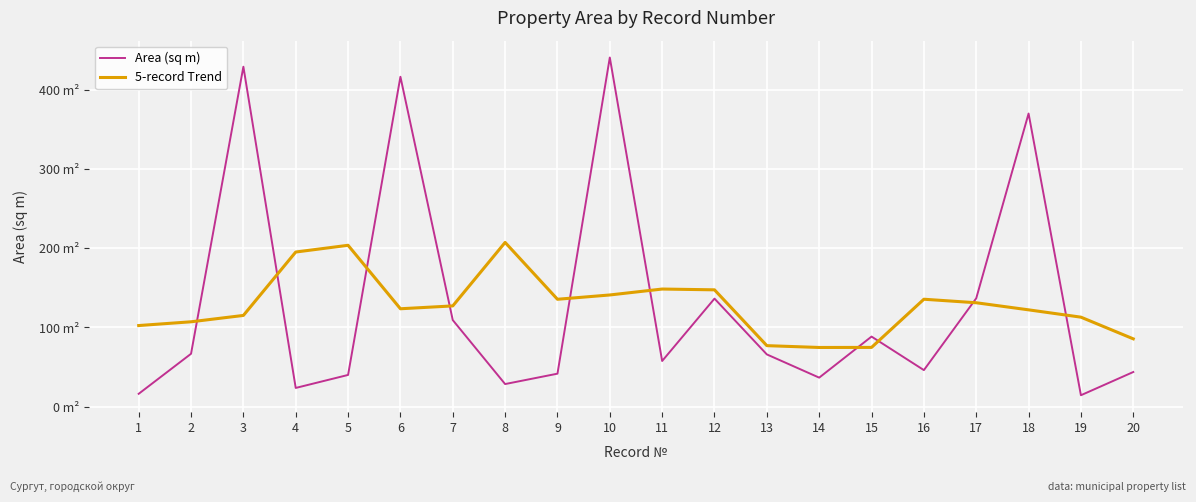

Read the 5-record Trend value at 20.

85.6